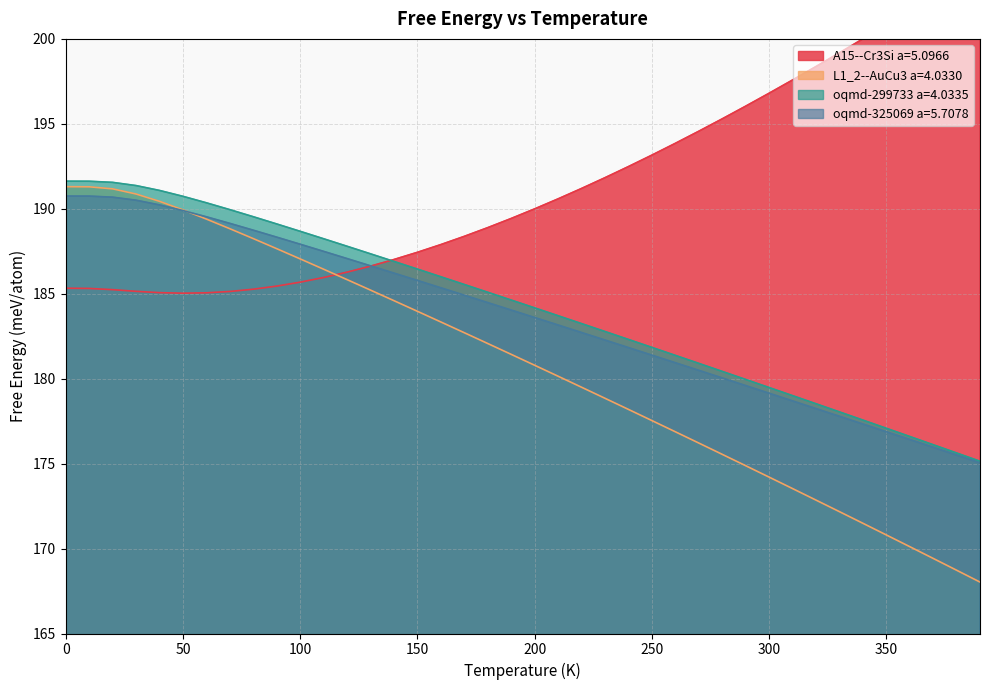

Reading left to right, transcribe all the data shown in this chart.

A15--Cr3Si a=5.0966: 0.0=185.3	10.0=185.3	20.0=185.2	30.0=185.1	40.0=185.1	50.0=185.0	60.0=185.1	70.0=185.1	80.0=185.3	90.0=185.4	100.0=185.7	110.0=186.0	120.0=186.3	130.0=186.6	140.0=187.0	150.0=187.4	160.0=187.9	170.0=188.4	180.0=188.9	190.0=189.4	200.0=190.0	210.0=190.6	220.0=191.2	230.0=191.8	240.0=192.5	250.0=193.2	260.0=193.9	270.0=194.6	280.0=195.3	290.0=196.0	300.0=196.8	310.0=197.6	320.0=198.4	330.0=199.2	340.0=200.0	350.0=200.8	360.0=201.7	370.0=202.5	380.0=203.4	390.0=204.3
L1_2--AuCu3 a=4.0330: 0.0=191.3	10.0=191.3	20.0=191.2	30.0=190.9	40.0=190.4	50.0=189.9	60.0=189.4	70.0=188.8	80.0=188.2	90.0=187.7	100.0=187.1	110.0=186.4	120.0=185.8	130.0=185.2	140.0=184.6	150.0=184.0	160.0=183.3	170.0=182.7	180.0=182.1	190.0=181.4	200.0=180.8	210.0=180.1	220.0=179.5	230.0=178.8	240.0=178.2	250.0=177.5	260.0=176.9	270.0=176.2	280.0=175.5	290.0=174.9	300.0=174.2	310.0=173.5	320.0=172.9	330.0=172.2	340.0=171.5	350.0=170.8	360.0=170.1	370.0=169.4	380.0=168.7	390.0=168.0
oqmd-299733 a=4.0335: 0.0=191.6	10.0=191.6	20.0=191.6	30.0=191.4	40.0=191.1	50.0=190.7	60.0=190.4	70.0=189.9	80.0=189.5	90.0=189.1	100.0=188.7	110.0=188.2	120.0=187.8	130.0=187.3	140.0=186.9	150.0=186.5	160.0=186.0	170.0=185.5	180.0=185.1	190.0=184.6	200.0=184.2	210.0=183.7	220.0=183.2	230.0=182.8	240.0=182.3	250.0=181.8	260.0=181.4	270.0=180.9	280.0=180.4	290.0=180.0	300.0=179.5	310.0=179.0	320.0=178.5	330.0=178.0	340.0=177.6	350.0=177.1	360.0=176.6	370.0=176.1	380.0=175.6	390.0=175.1
oqmd-325069 a=5.7078: 0.0=190.7	10.0=190.7	20.0=190.7	30.0=190.5	40.0=190.2	50.0=189.9	60.0=189.5	70.0=189.1	80.0=188.7	90.0=188.3	100.0=187.9	110.0=187.5	120.0=187.1	130.0=186.6	140.0=186.2	150.0=185.8	160.0=185.3	170.0=184.9	180.0=184.5	190.0=184.0	200.0=183.6	210.0=183.2	220.0=182.7	230.0=182.3	240.0=181.8	250.0=181.4	260.0=180.9	270.0=180.5	280.0=180.0	290.0=179.6	300.0=179.1	310.0=178.7	320.0=178.2	330.0=177.8	340.0=177.3	350.0=176.9	360.0=176.4	370.0=176.0	380.0=175.5	390.0=175.0